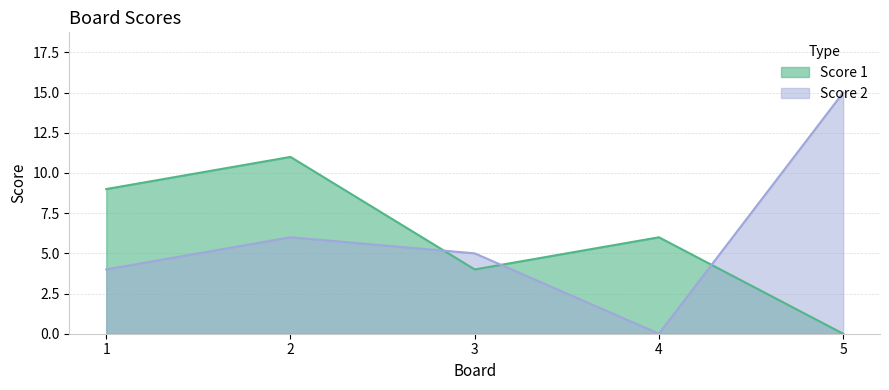

Which category has the lowest value in the Score 1 series?

5